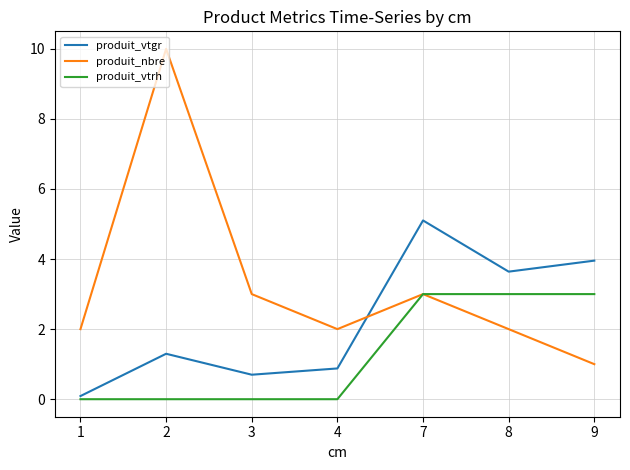

Reading left to right, transcribe all the data shown in this chart.

produit_vtgr: 0.1	1.3	0.7	0.9	5.1	3.6	4.0
produit_nbre: 2.0	10.0	3.0	2.0	3.0	2.0	1.0
produit_vtrh: 0.0	0.0	0.0	0.0	3.0	3.0	3.0